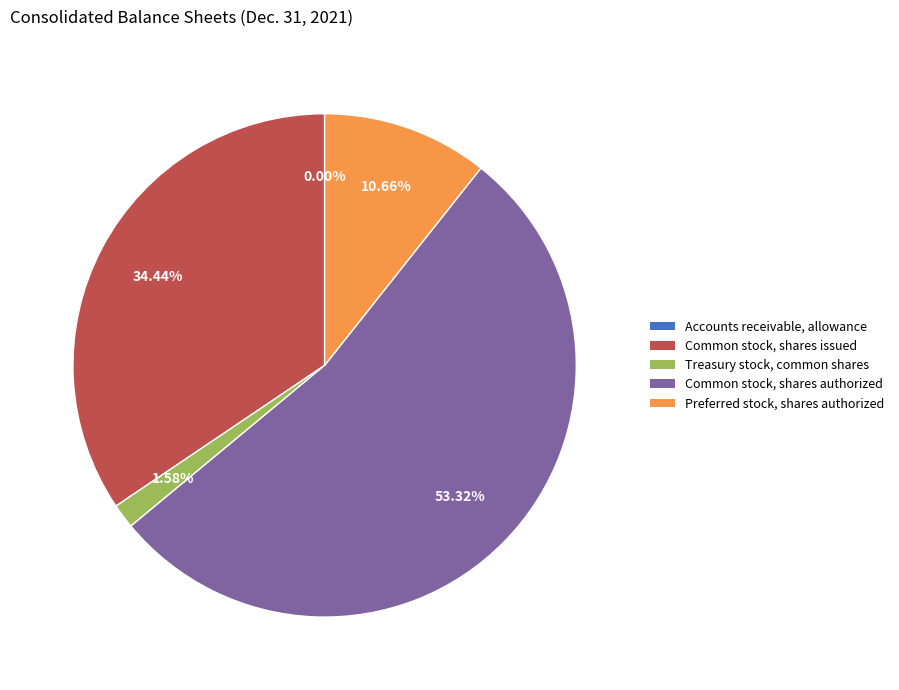

Between Common stock, shares issued and Treasury stock, common shares, which is larger?

Common stock, shares issued